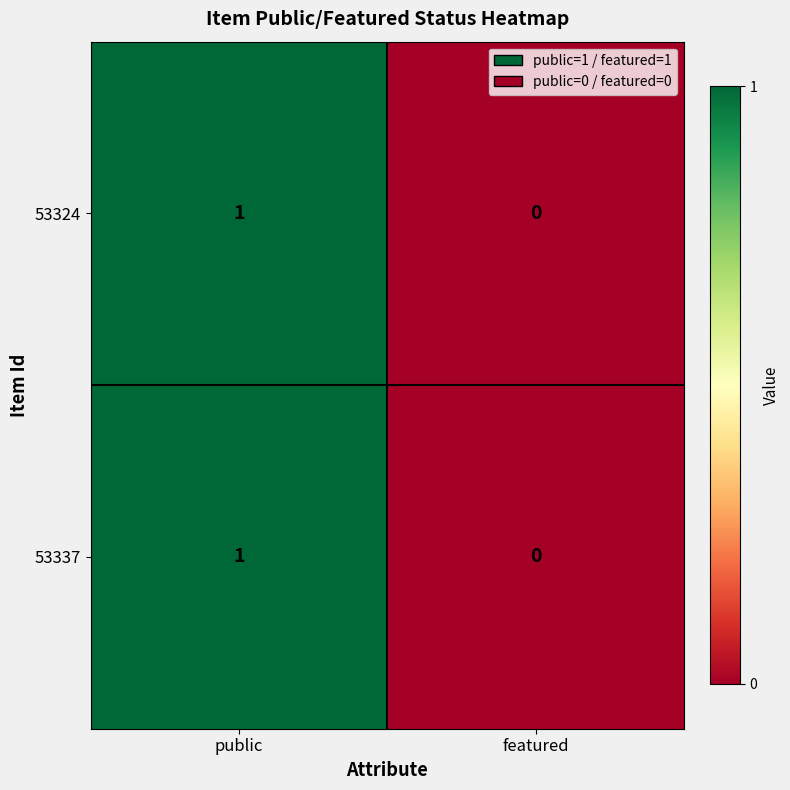

Rank the categories by 53324 value from lowest to highest.

featured, public